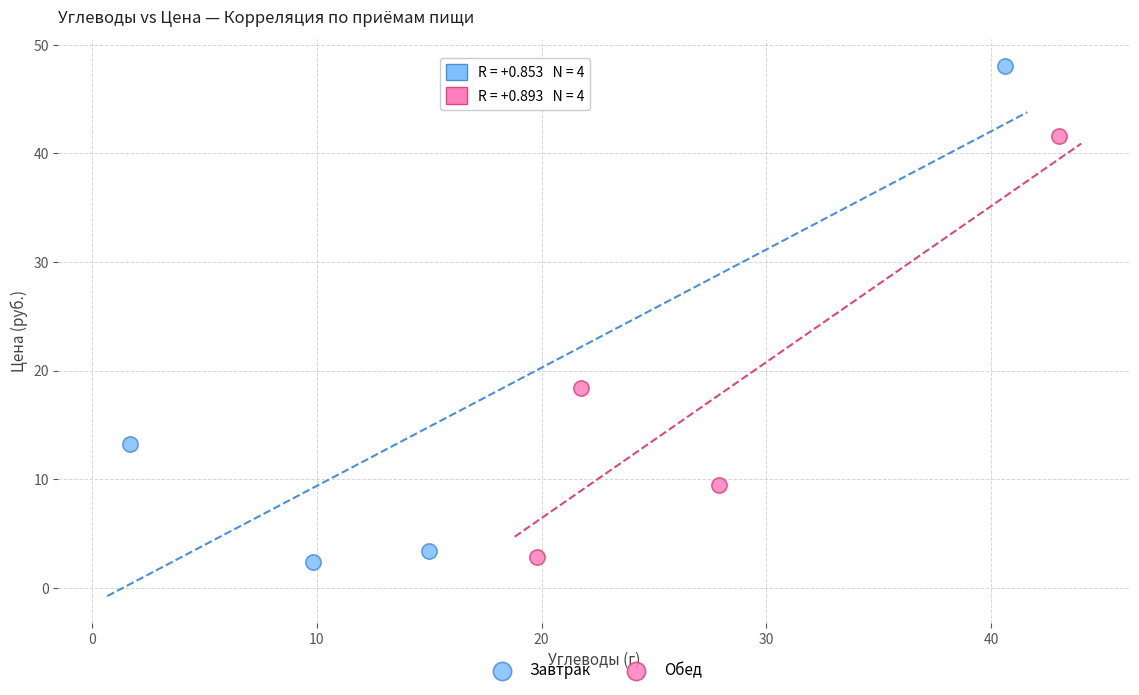

Which series contains the highest Y value?

Завтрак